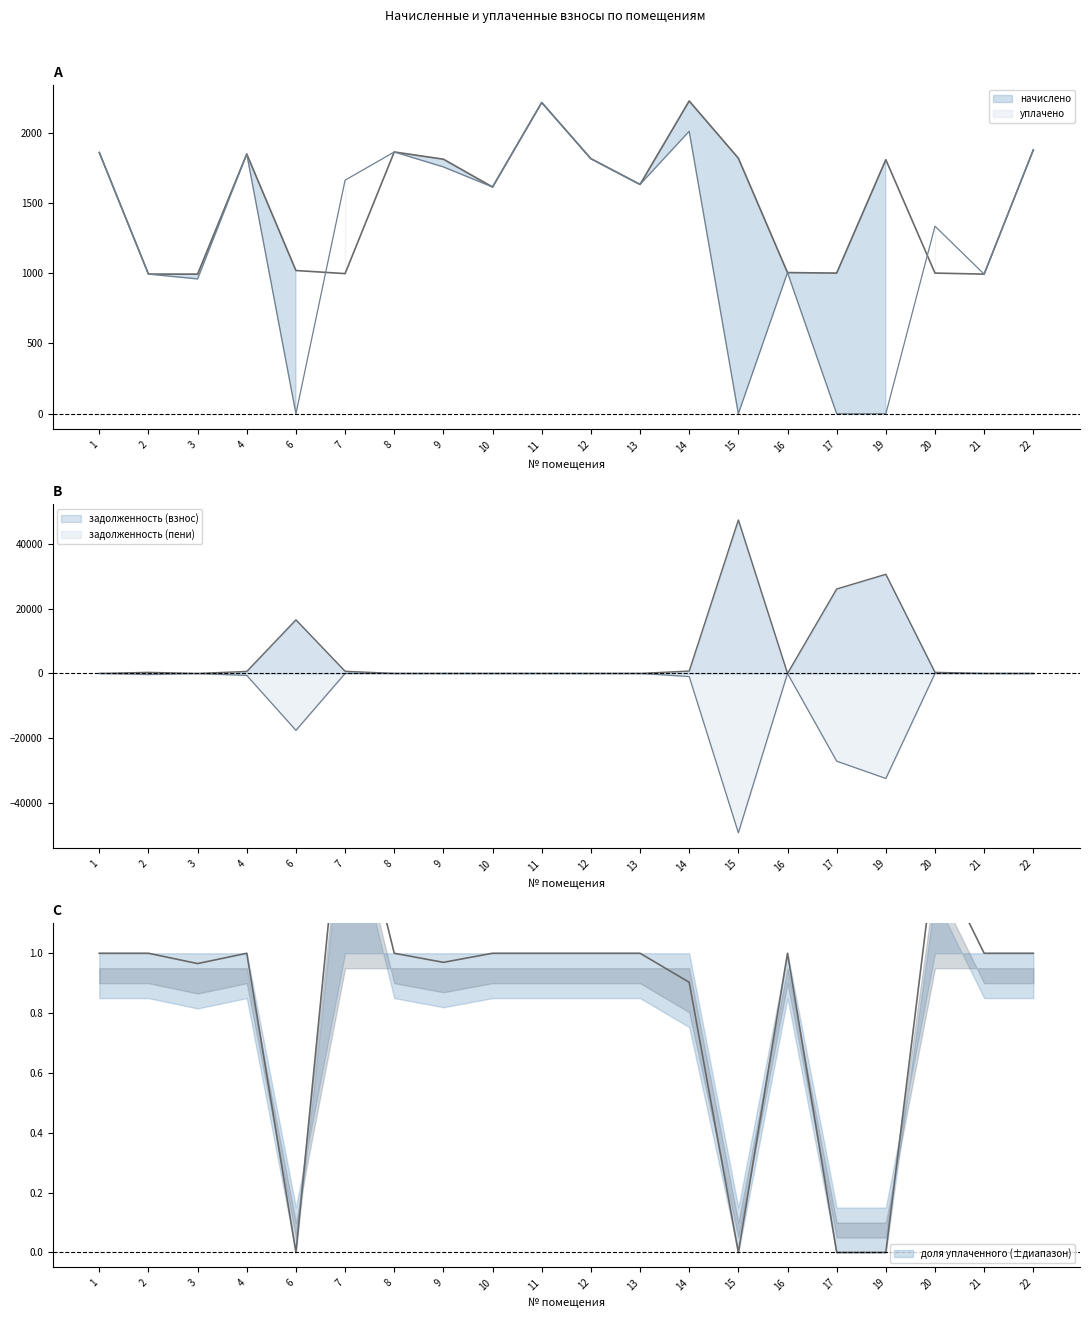

How many data points does each series have?

20